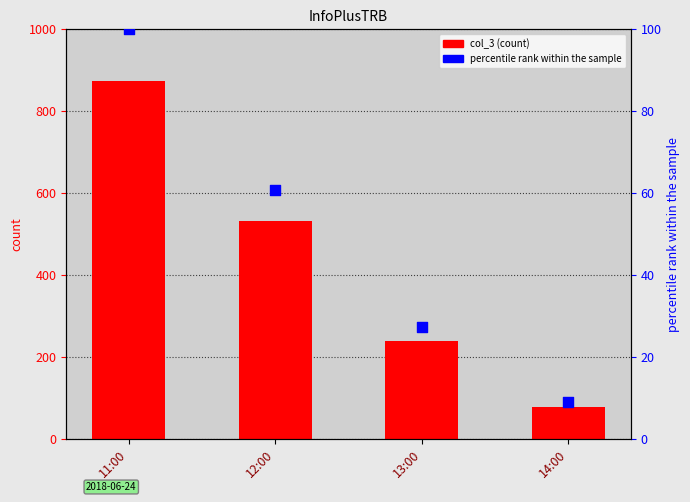

At which category is the sum across all series the highest?

11:00